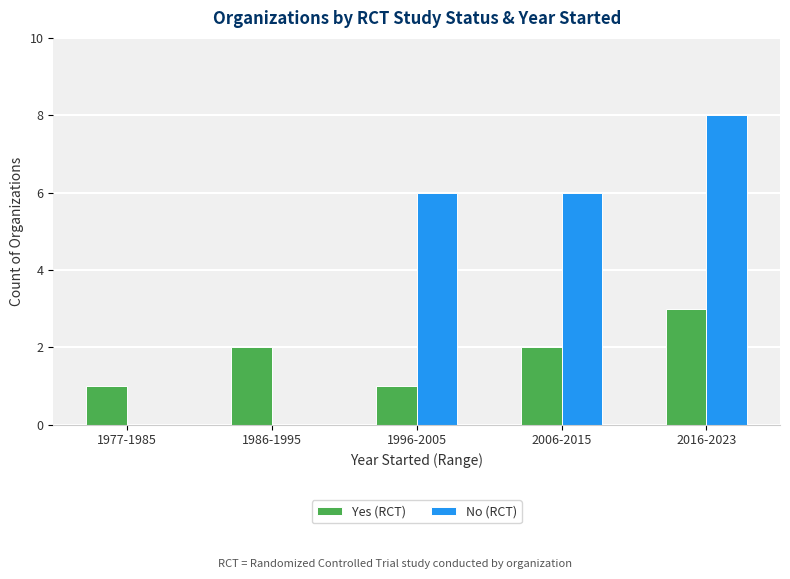

Which series has the largest total across all categories?

No (RCT)